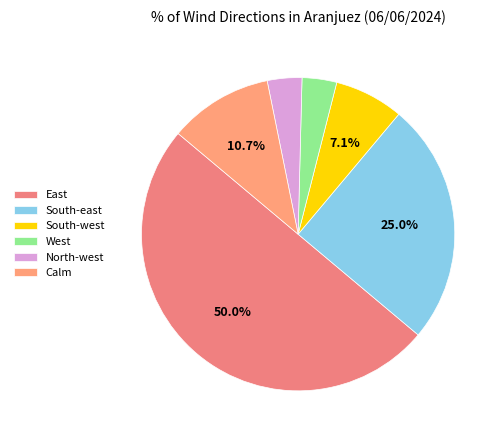

Does any single category account for the majority?

No